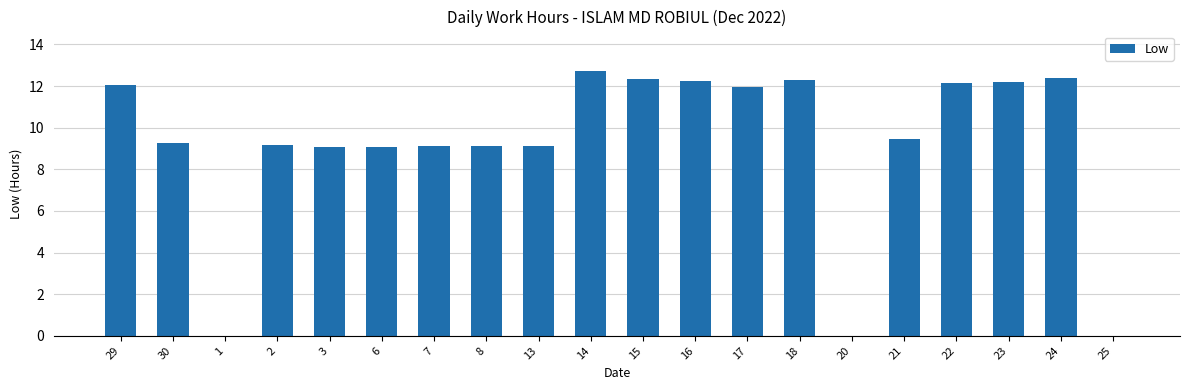

What is the approximate value at 22?

12.2